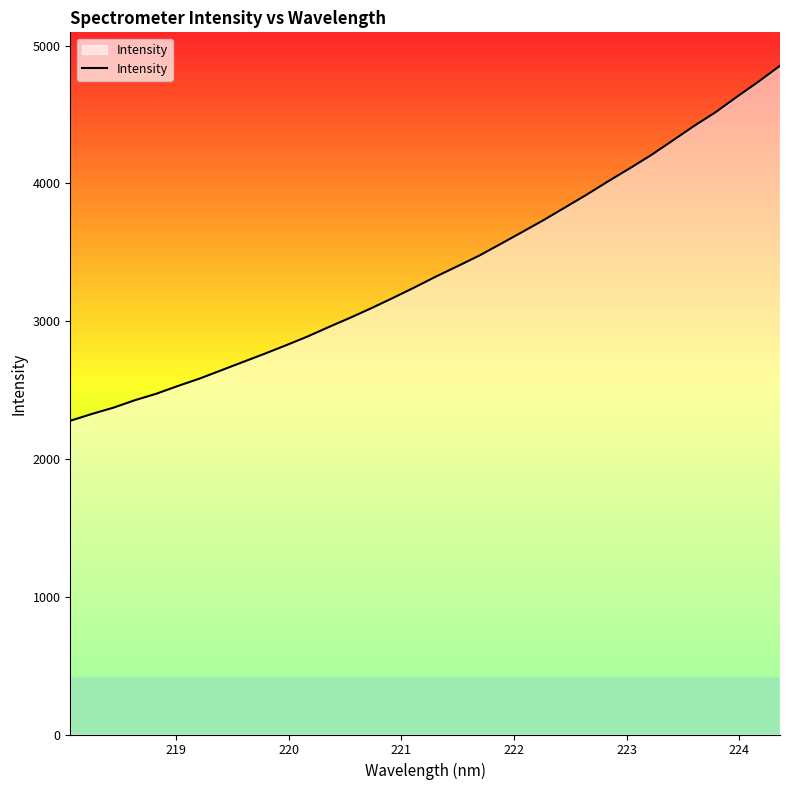

What is the difference between the maximum and minimum values?

2577.0